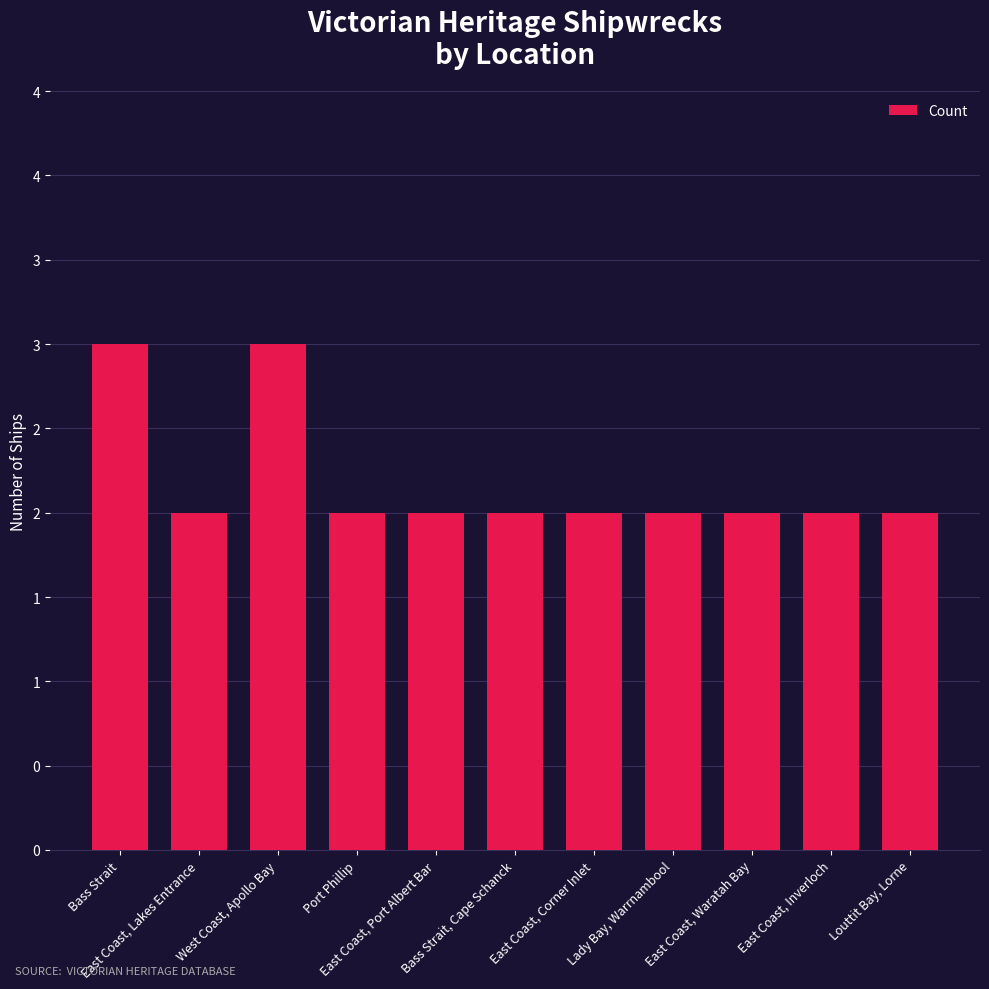

What position from the right is Port Phillip?

8